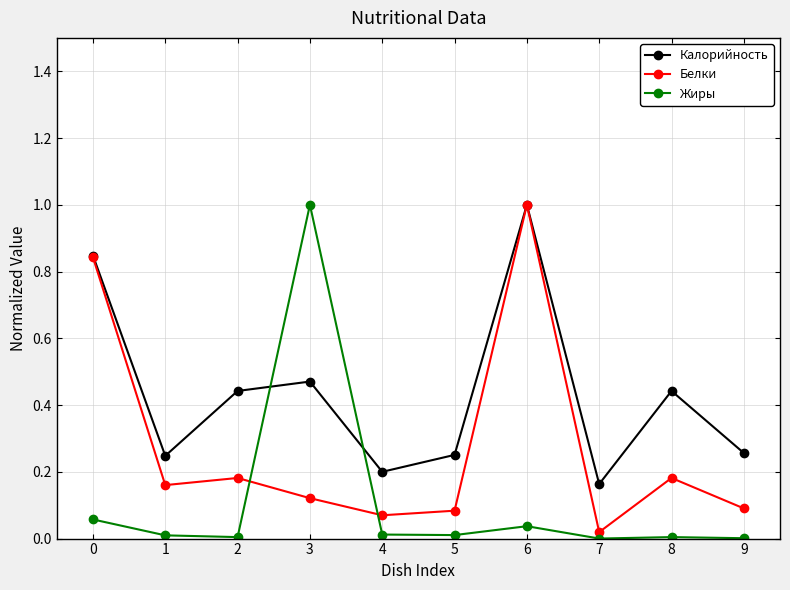

In Калорийность, how many points are higher than both neighbors (excluding endpoints)?

3